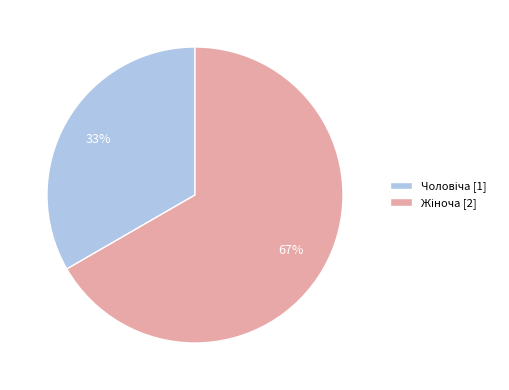

To the nearest percent, what is the average slice percentage?

50%